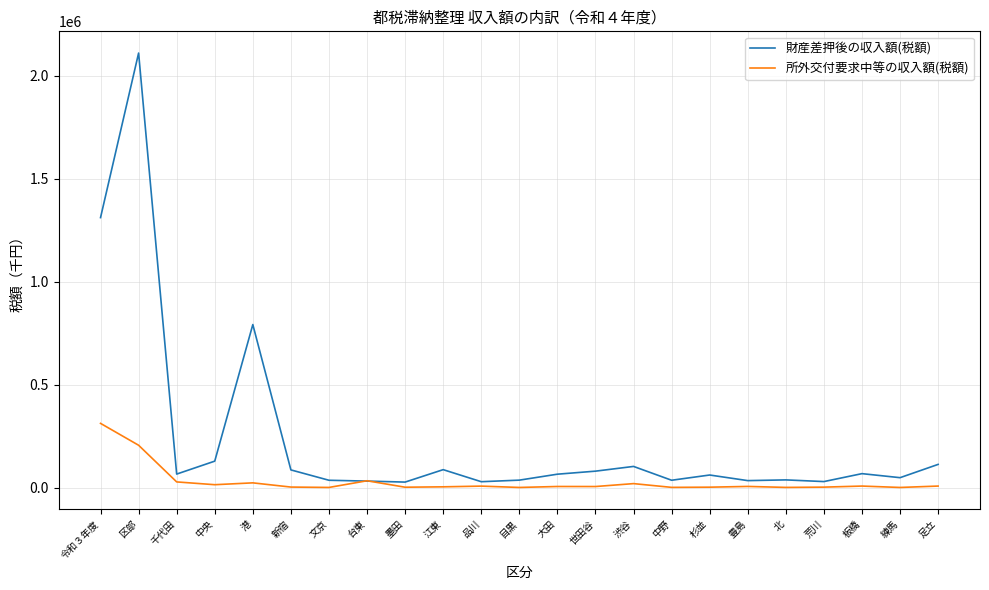

At which label is 財産差押後の収入額(税額) closest to 1069237?

令和３年度